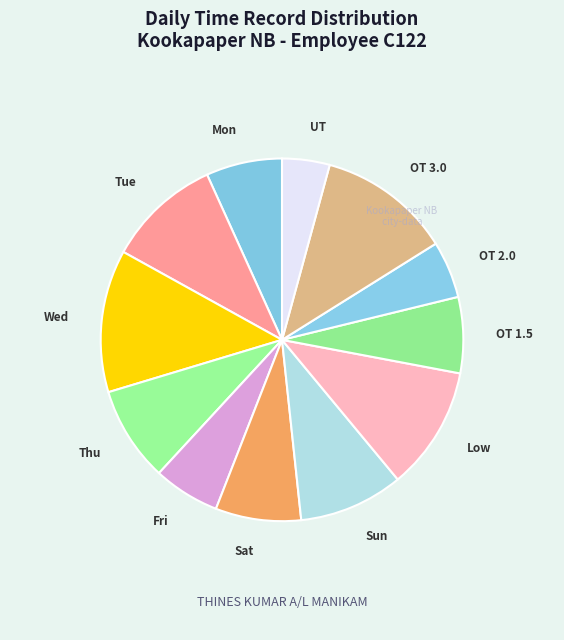

How many slices are in this pie chart?

12